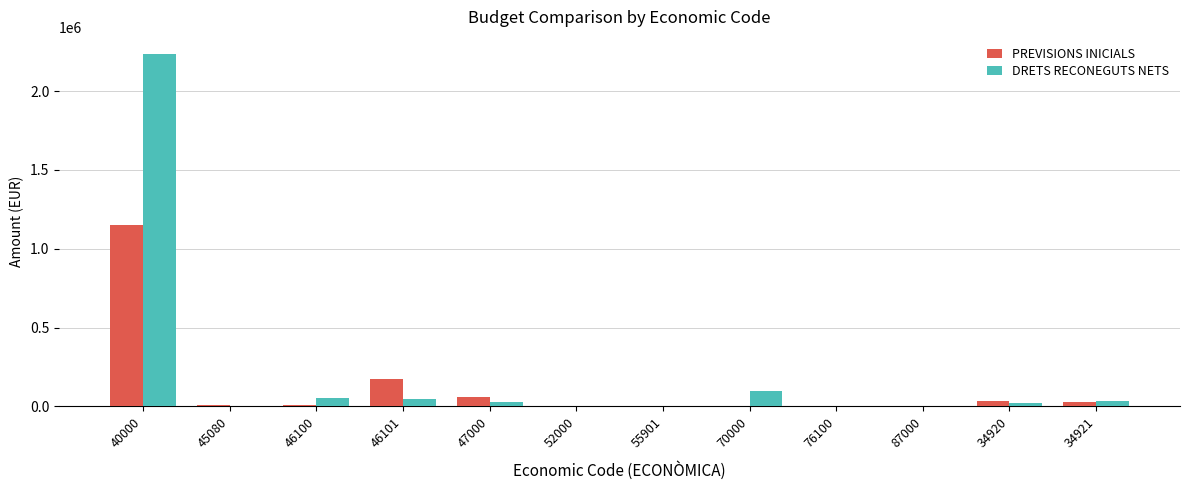

Is the value of DRETS RECONEGUTS NETS at 55901 greater than the value of PREVISIONS INICIALS at 46101?

No